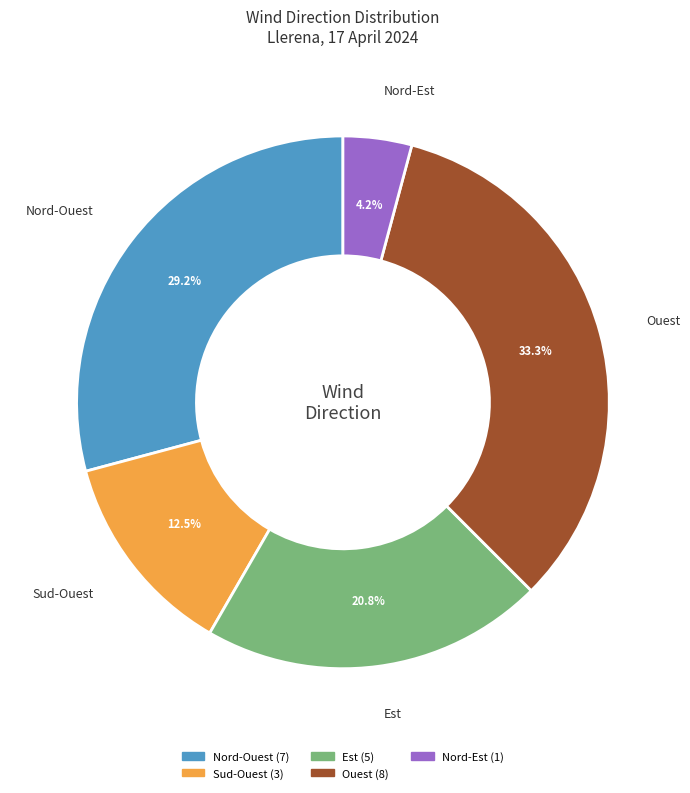

Is there a majority slice in this chart?

No